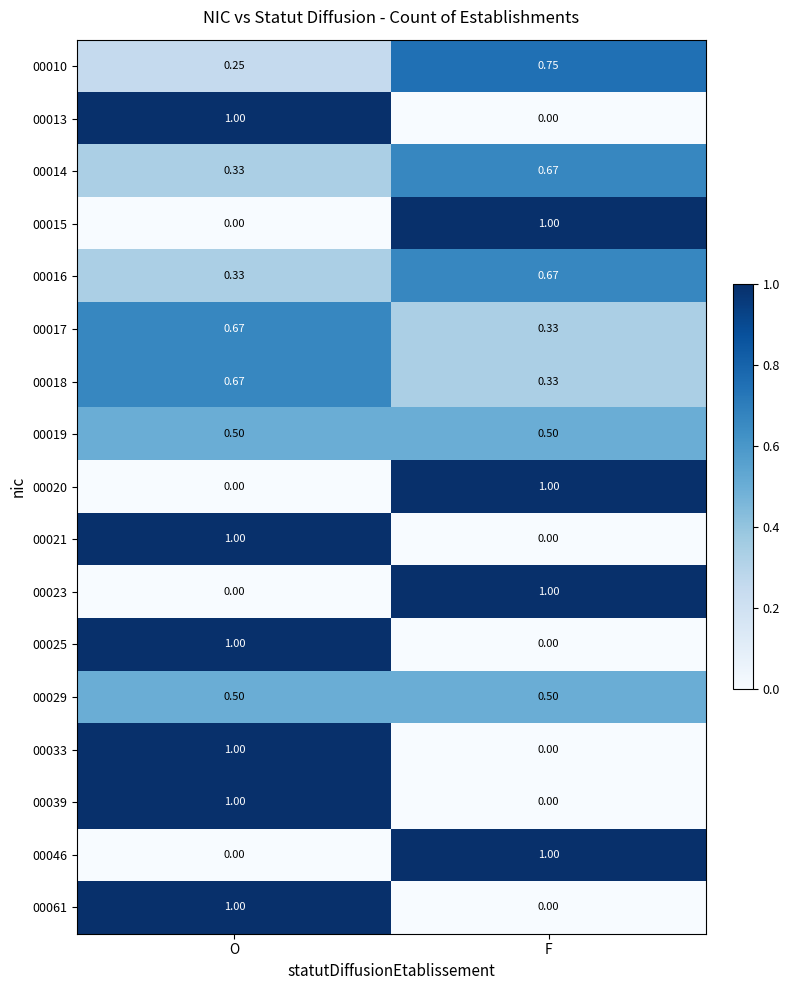

List the labels in order of 00021 value, largest first.

O, F